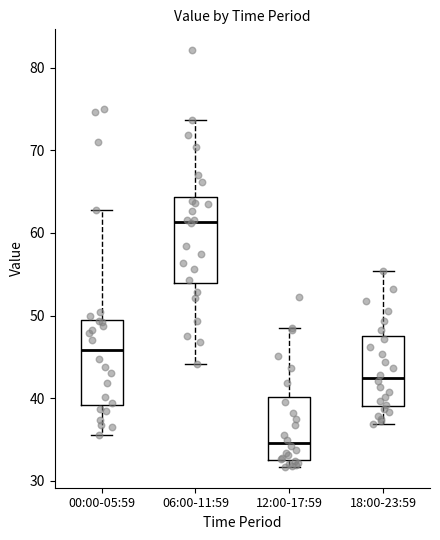

Where is the lower edge of the box for 12:00-17:59 on the y-axis? The values are not printed on the chart, so give them approximately, as read against the axis.

33